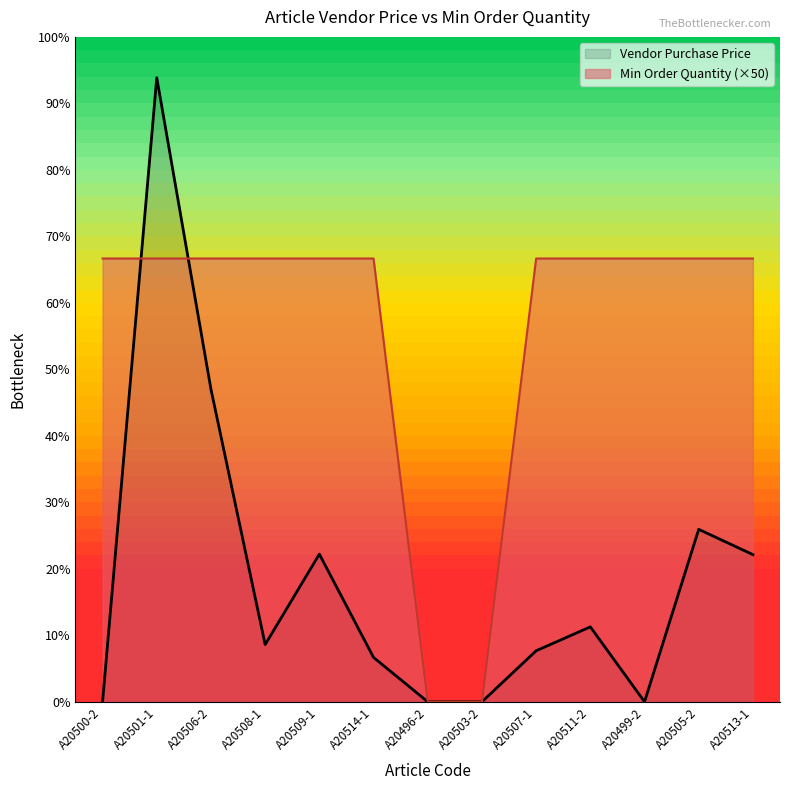

What is the difference between the second highest and minimum values in the Vendor Purchase Price series?

705